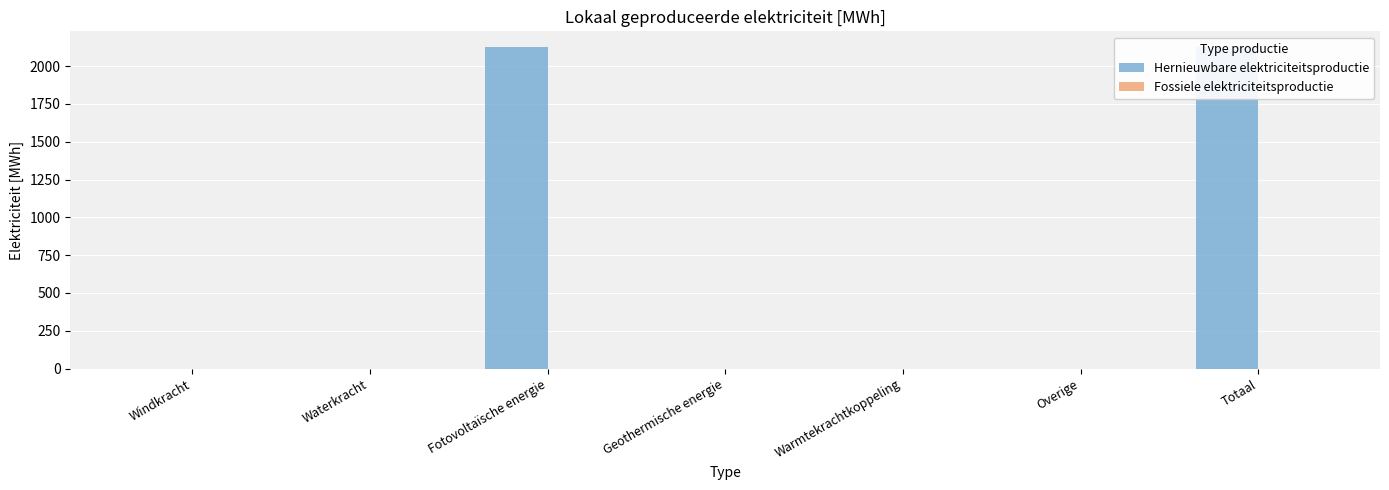

Is the value of Fossiele elektriciteitsproductie at Totaal greater than the value of Hernieuwbare elektriciteitsproductie at Windkracht?

No